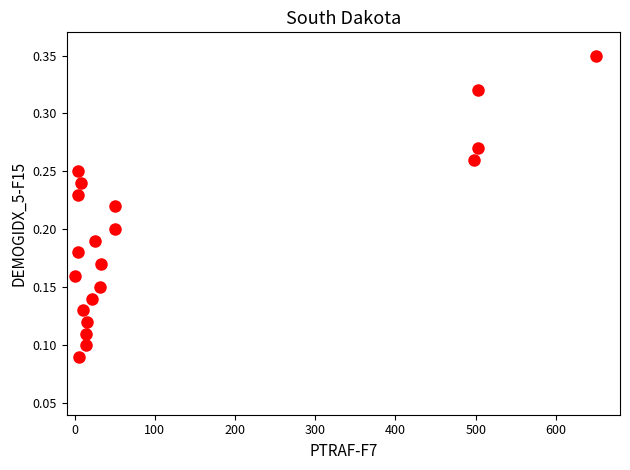

What is the range of X values (max minus min)?

650.0